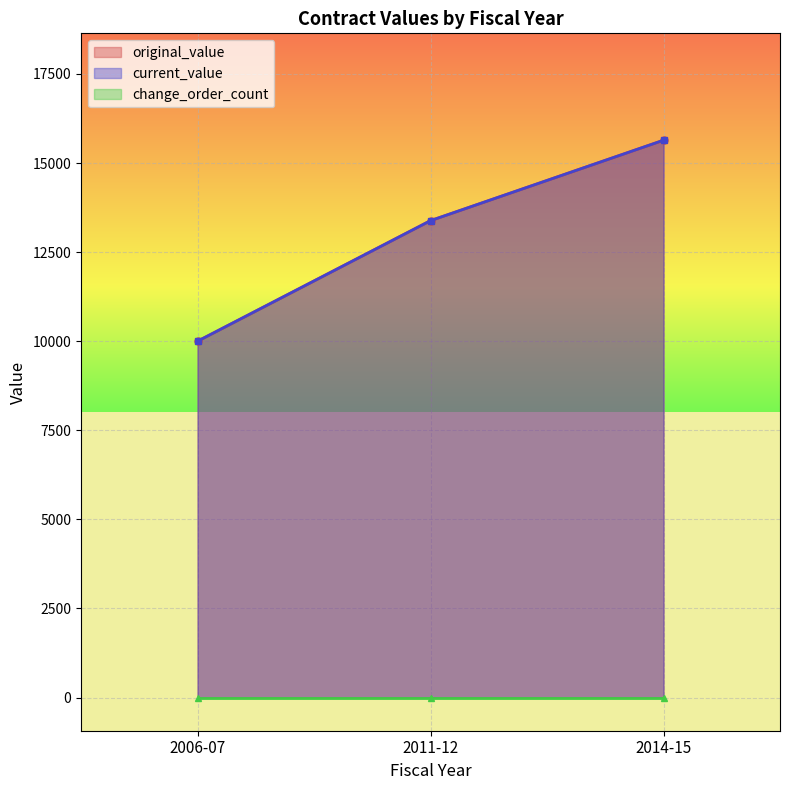

What is the maximum value shown in the chart?

15640.5